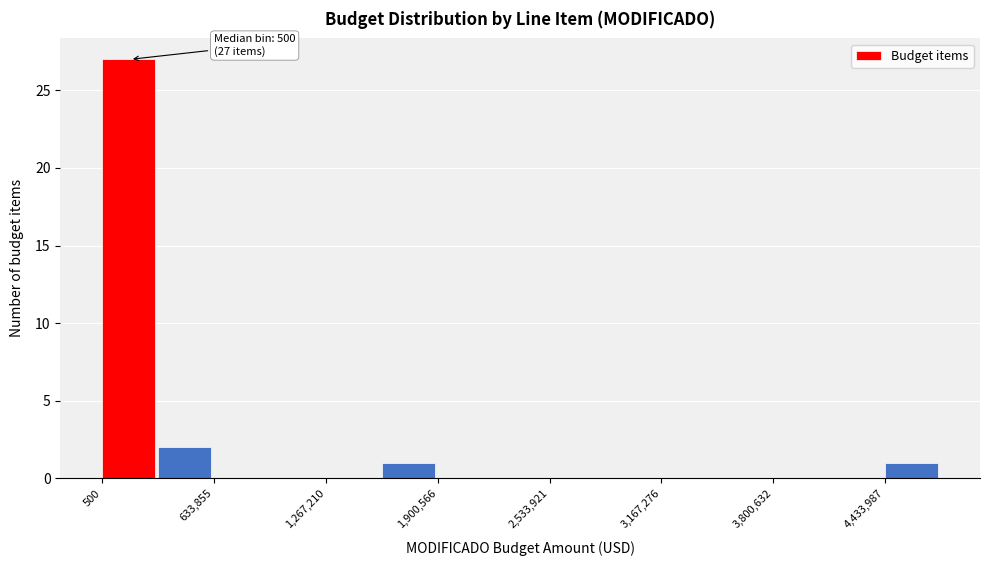

Around what value on the x-axis is the tallest bar? Give the approximate position of its centre, as read against the axis.

200000